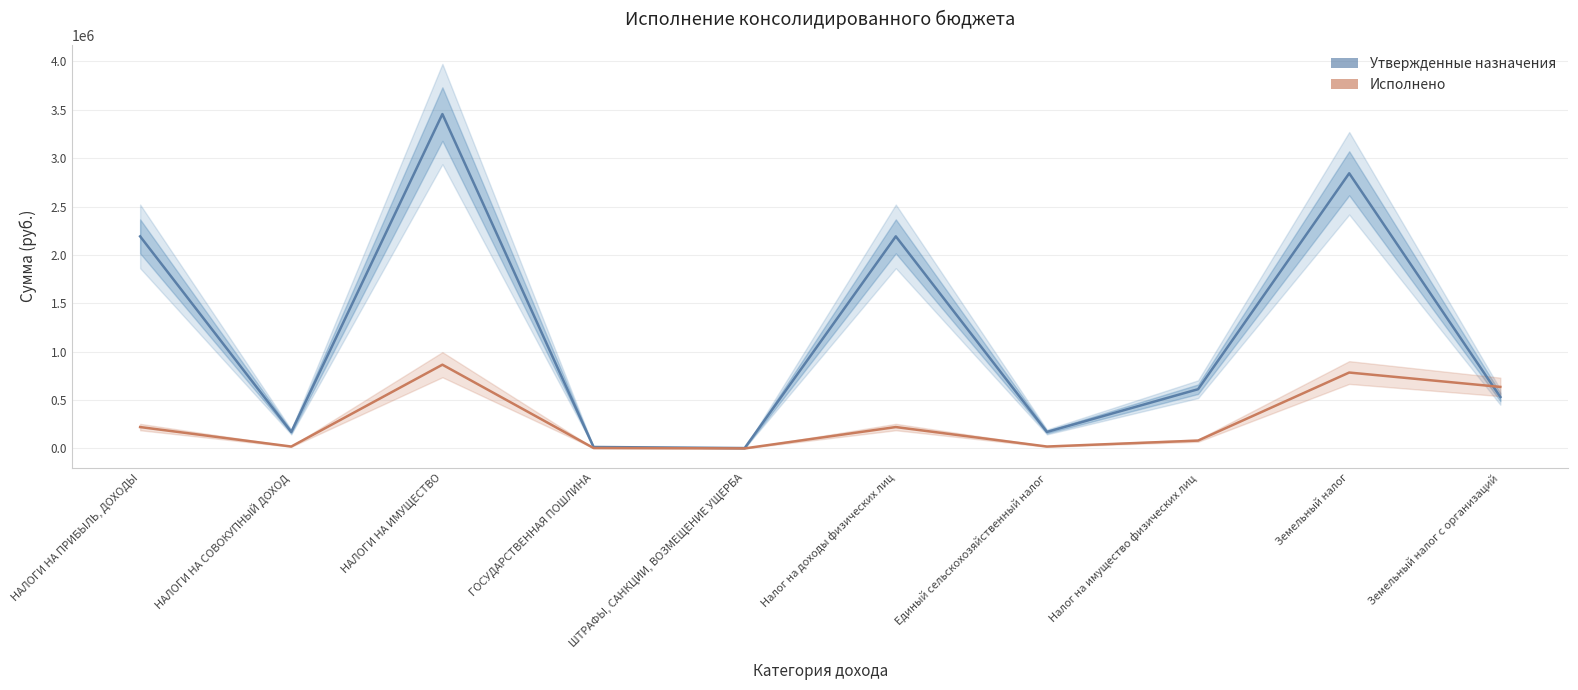

Reading right to left, what are all the values shown in this chart?

Утвержденные назначения: 531400.0	2843500.0	612000.0	170300.0	2191700.0	3700.0	14900.0	3455500.0	170300.0	2191700.0
Исполнено: 635887.2	784264.3	81034.7	19600.0	220873.9	300.0	4300.0	865299.0	19600.0	220873.9